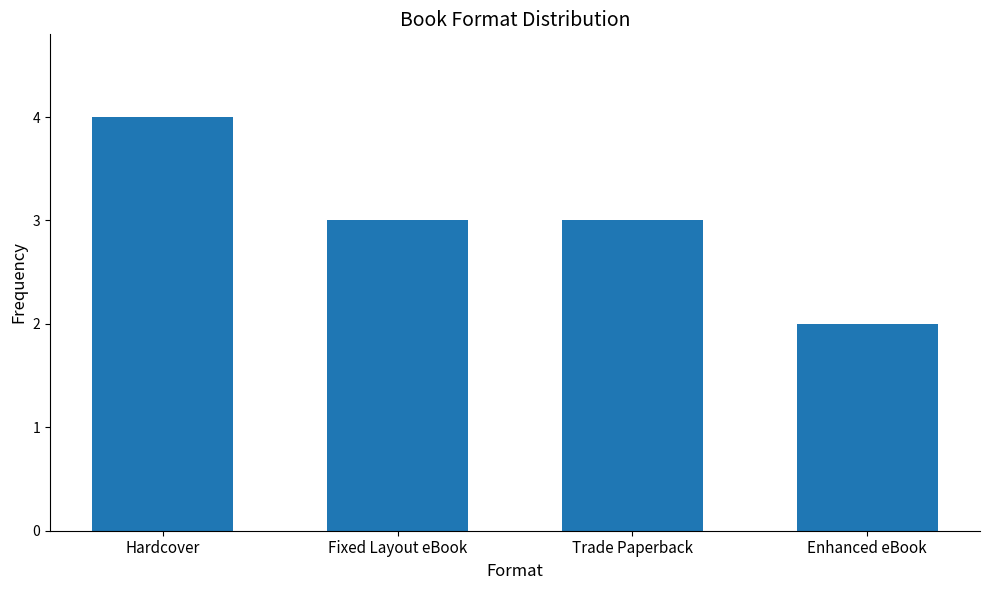

How many bars are there in total?

4